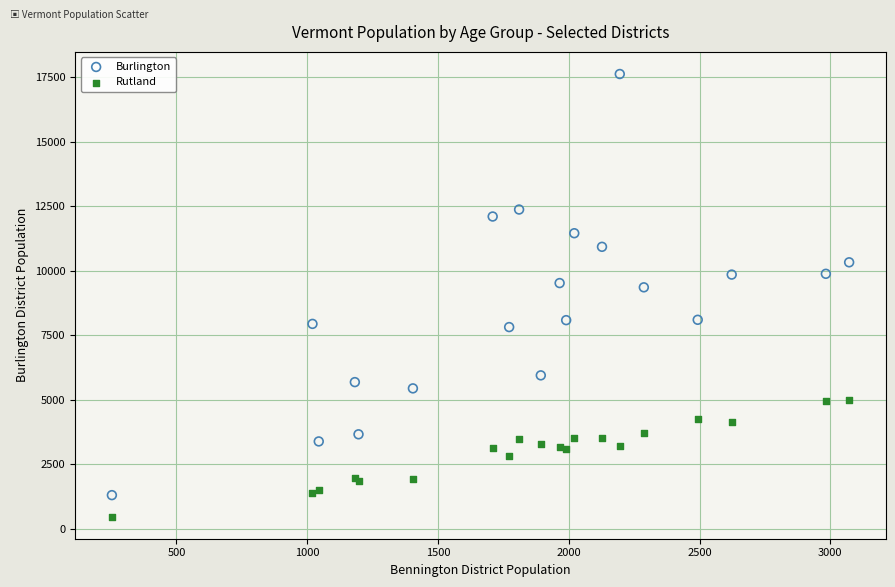

Which series contains the highest Y value?

Burlington